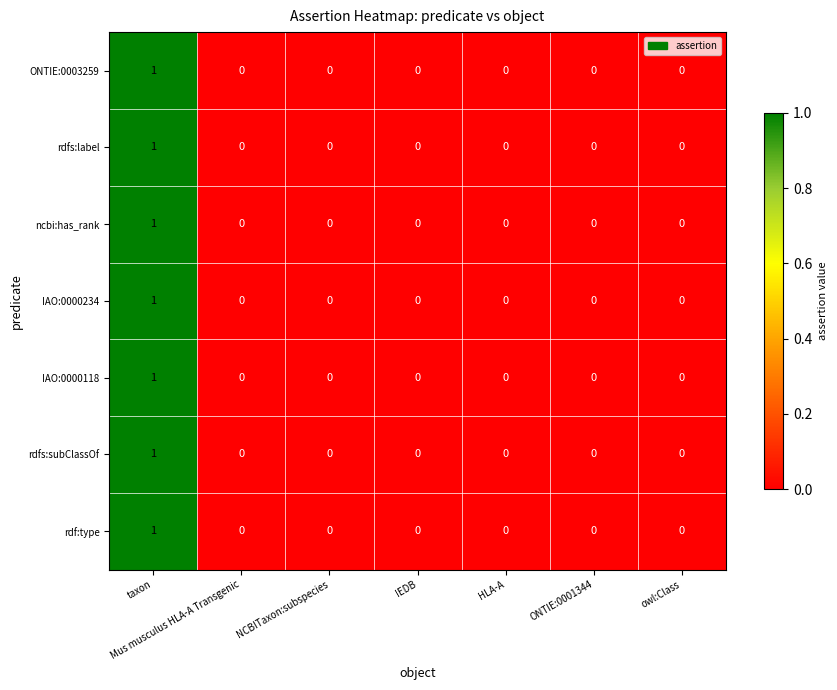

At which label does IAO:0000118 reach its peak?

taxon